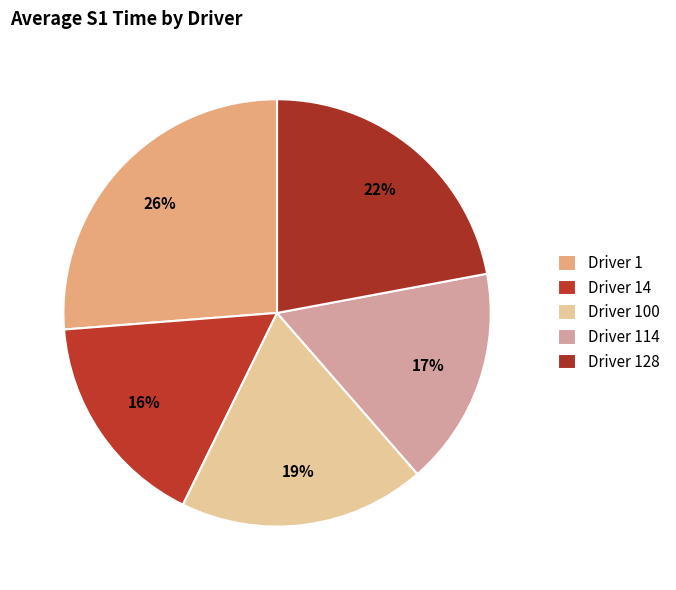

What portion of the pie excludes Driver 128?

77.9%